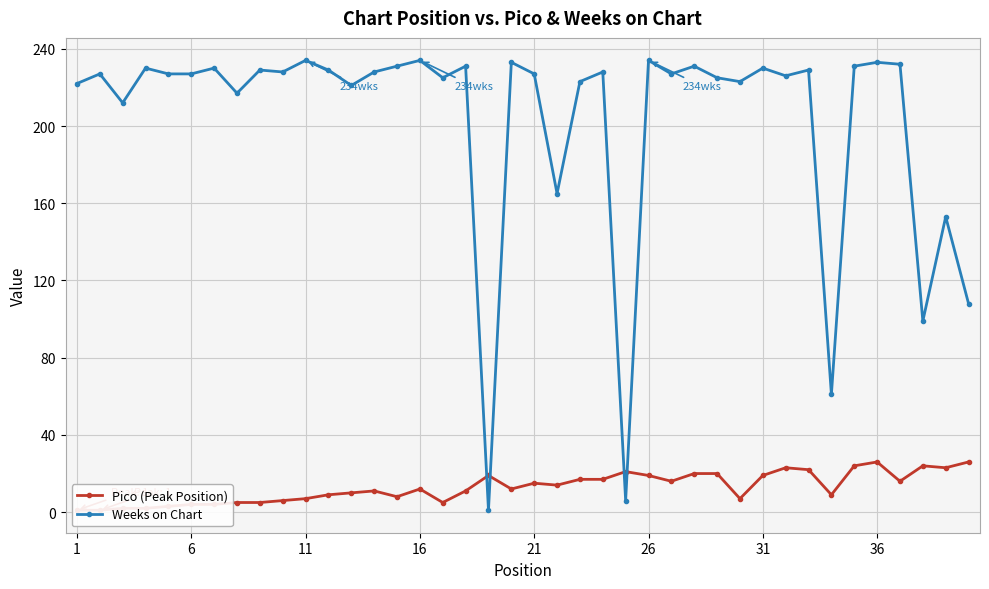

What is the minimum value for Weeks on Chart?

1